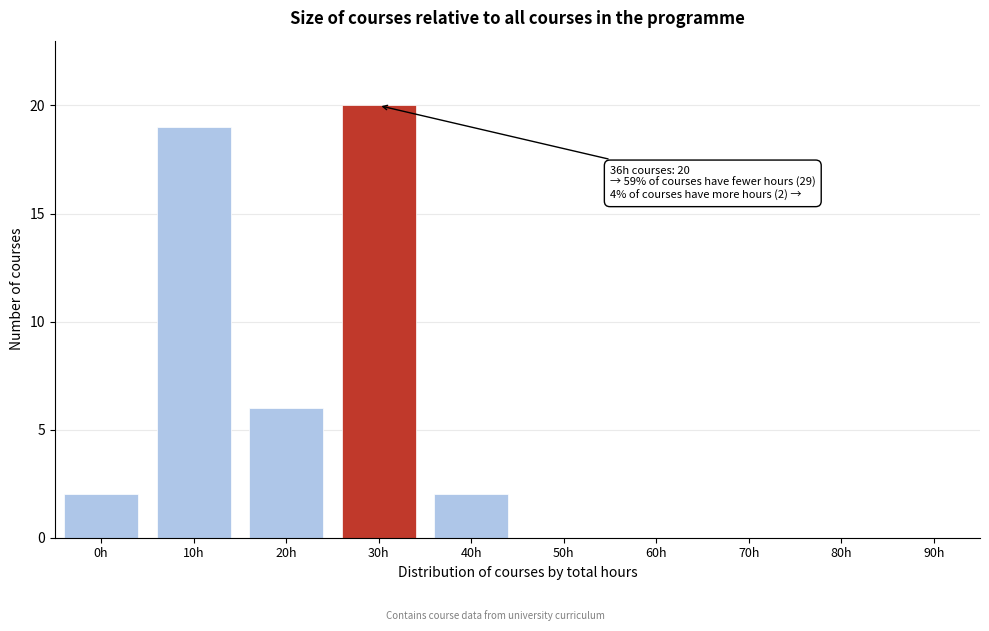

Reading left to right, transcribe all the data shown in this chart.

0h=2	10h=19	20h=6	30h=20	40h=2	50h=0	60h=0	70h=0	80h=0	90h=0